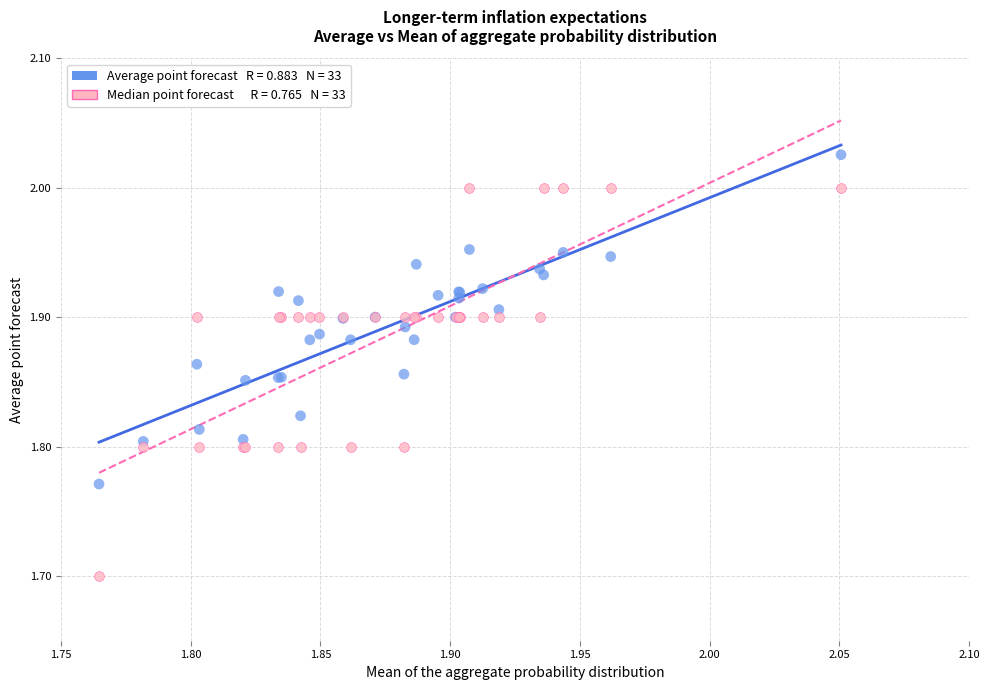

Across all series, what Y value is closest to 1?

1.7